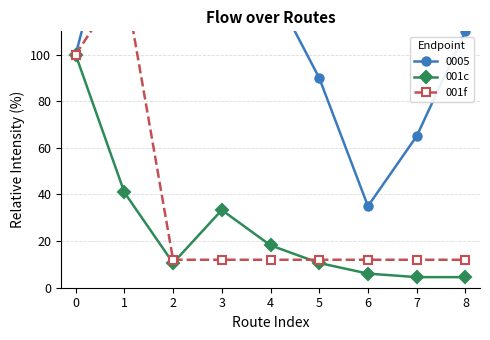

The 001c series shows 4.5 at 7. True or false?

True